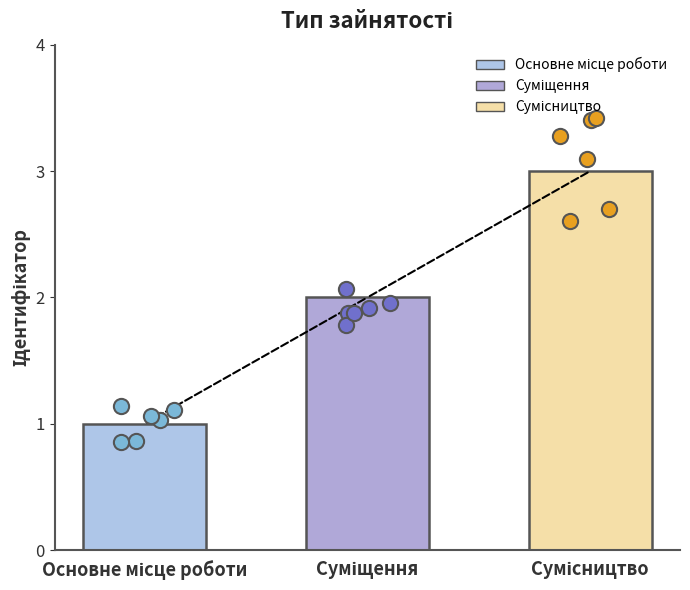

Which has a higher value, Суміщення or Основне місце роботи?

Суміщення